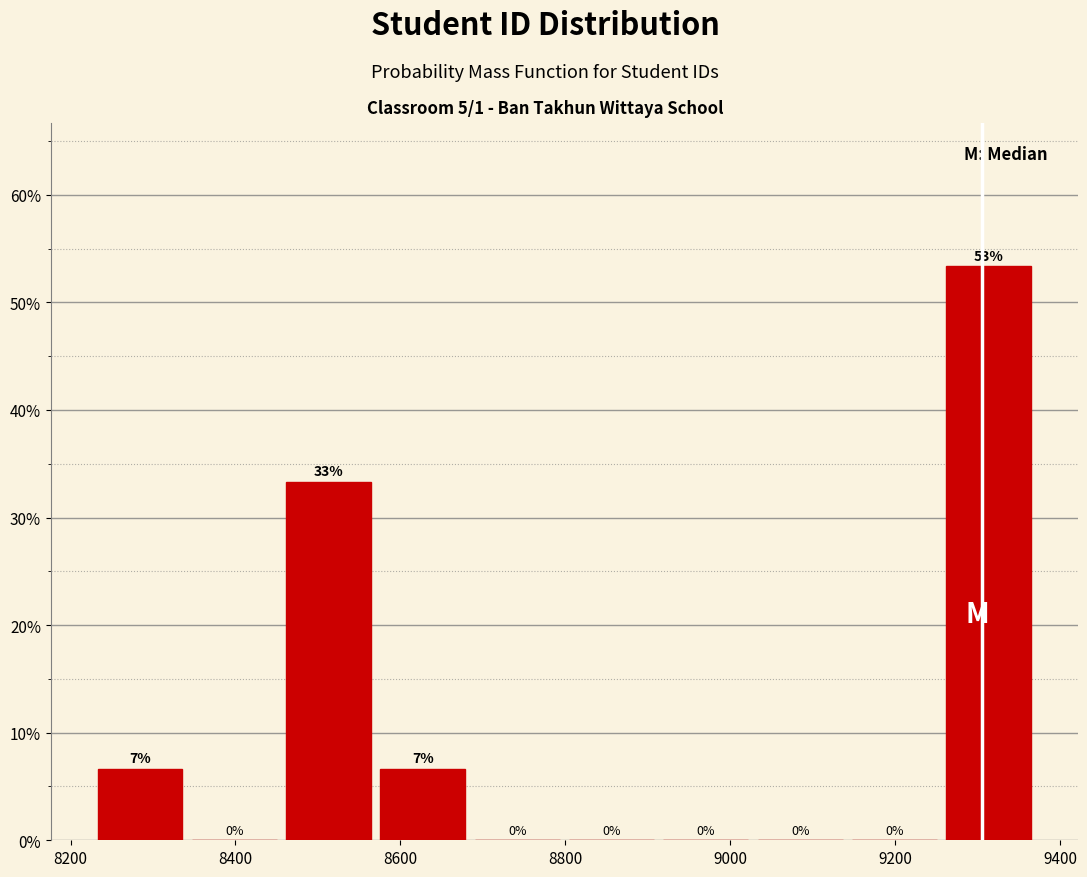

Over which range of the x-axis is the bar tallest?

9260 to 9380